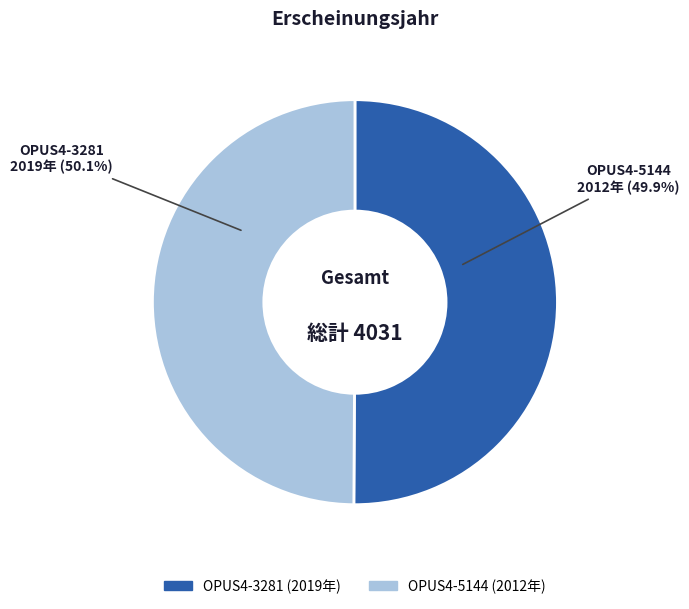

Count the number of slices in the pie.

2